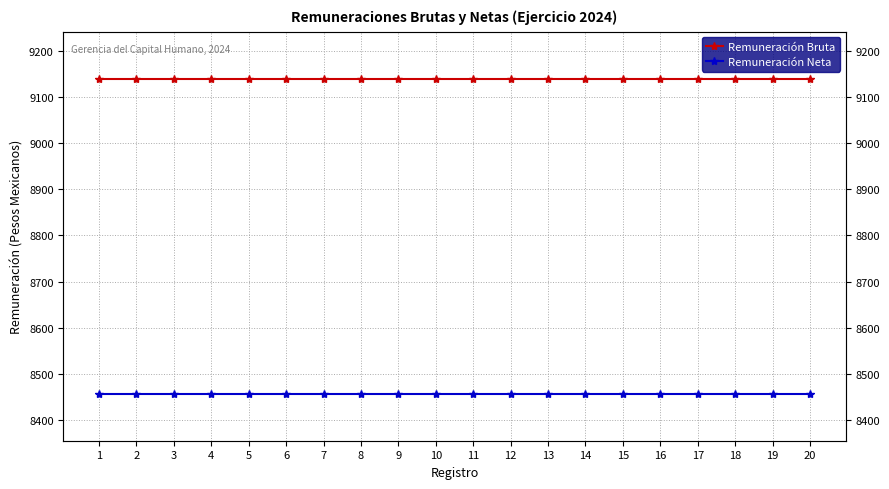

Which series has the largest total across all categories?

Remuneración Bruta